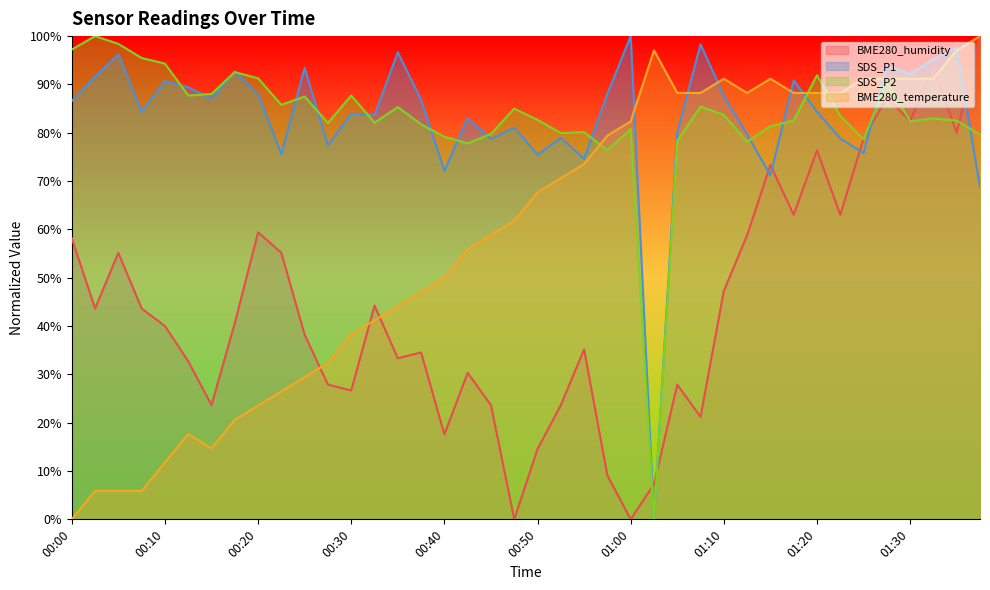

What are all the series names shown in the legend?

BME280_humidity, SDS_P1, SDS_P2, BME280_temperature